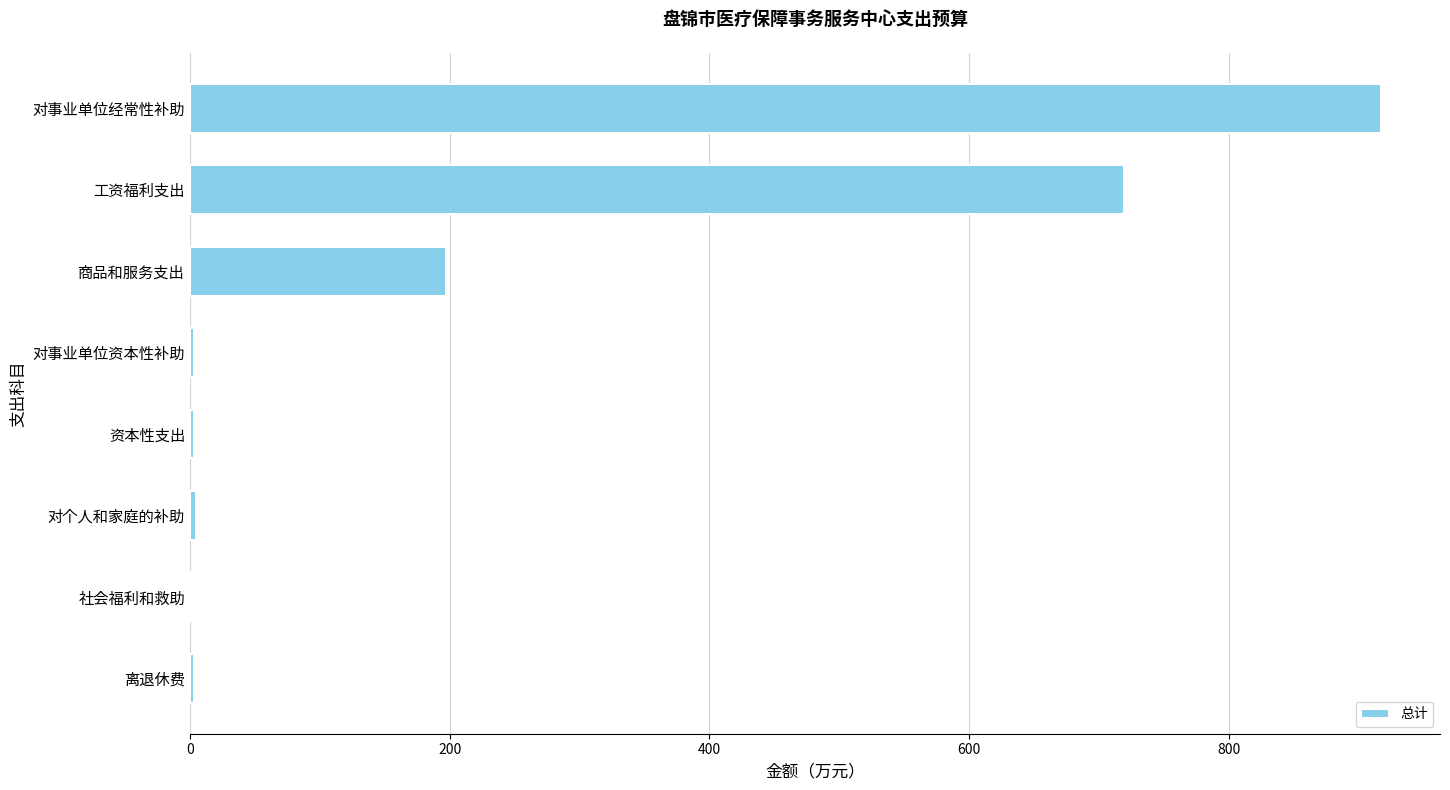

What is the sum of all values?

1849.1